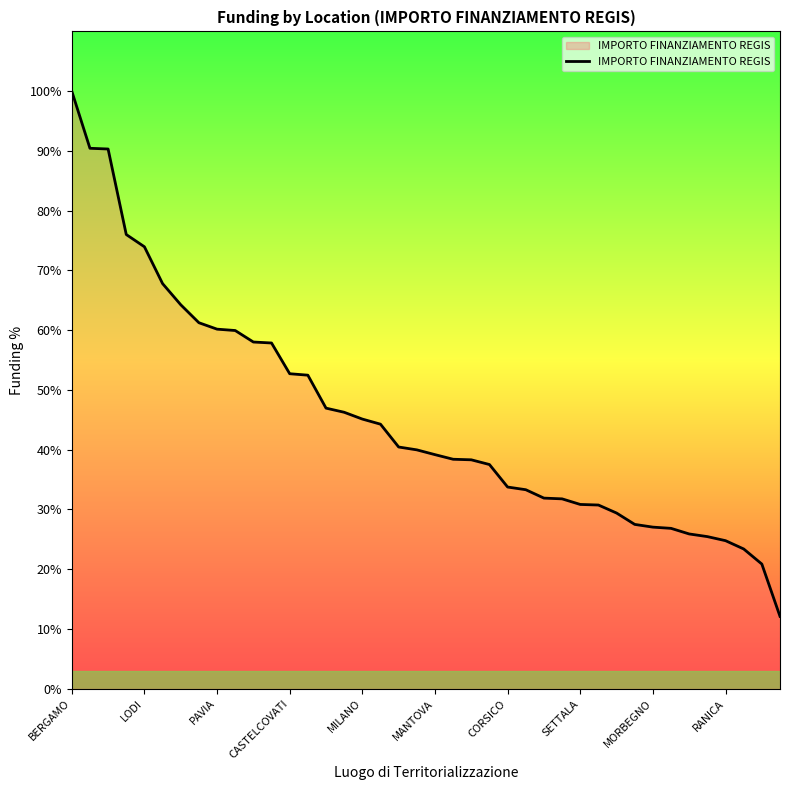

What is the difference between the maximum and minimum values?

87.9